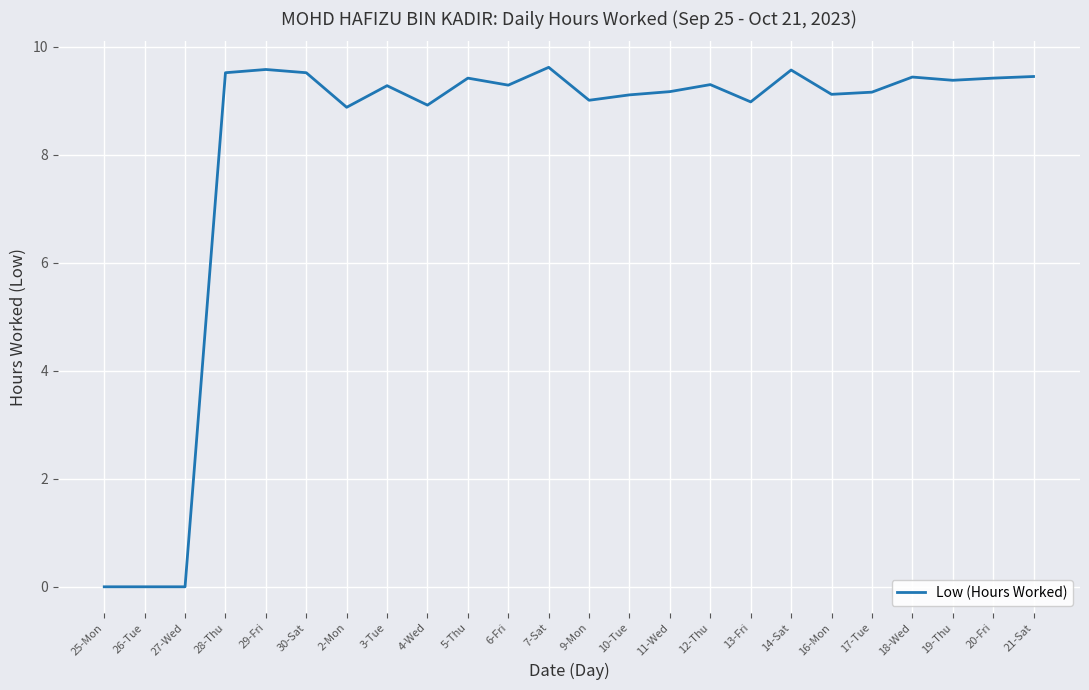

What is the change in value from 28-Thu to 12-Thu?

-0.2